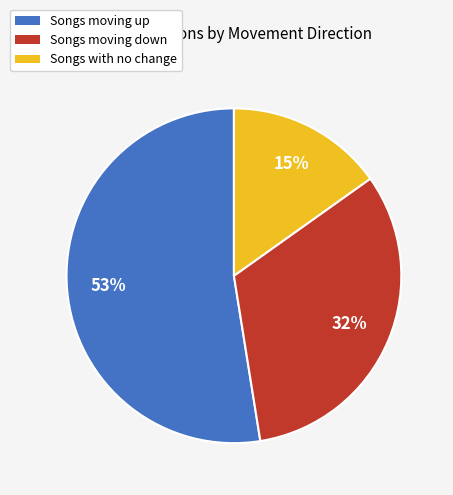

Do Songs with no change and Songs moving up together represent more than half of the pie?

Yes